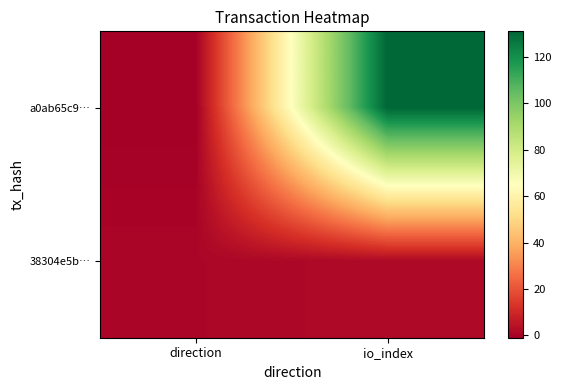

At io_index, list the series in order from largest to smallest.

a0ab65c9…, 38304e5b…